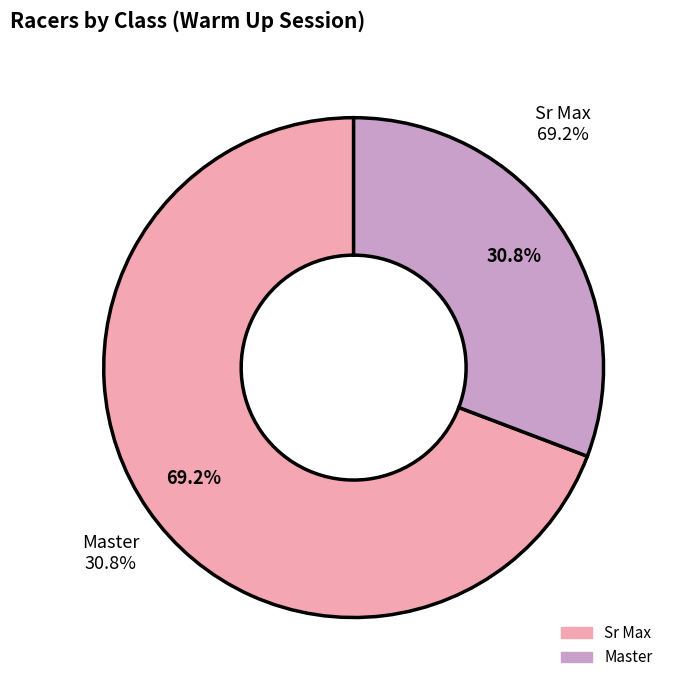

Rank the categories by value from highest to lowest.

Sr Max, Master